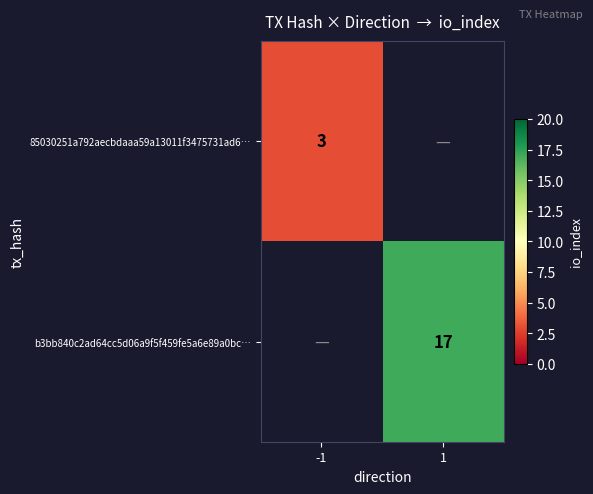

Is the value of b3bb840c2ad64cc5d06a9f5f459fe5a6e89a0bc… at 1 greater than the value of 85030251a792aecbdaaa59a13011f3475731ad6… at -1?

Yes